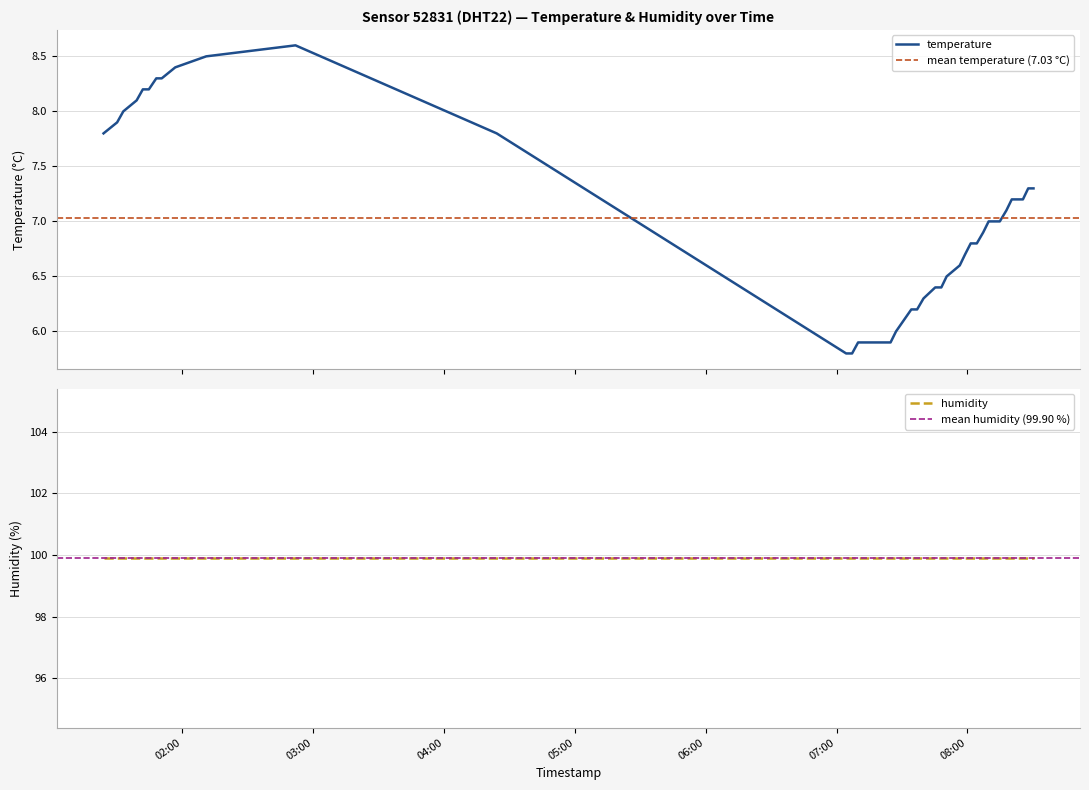

What is the highest value of the temperature series?

8.6